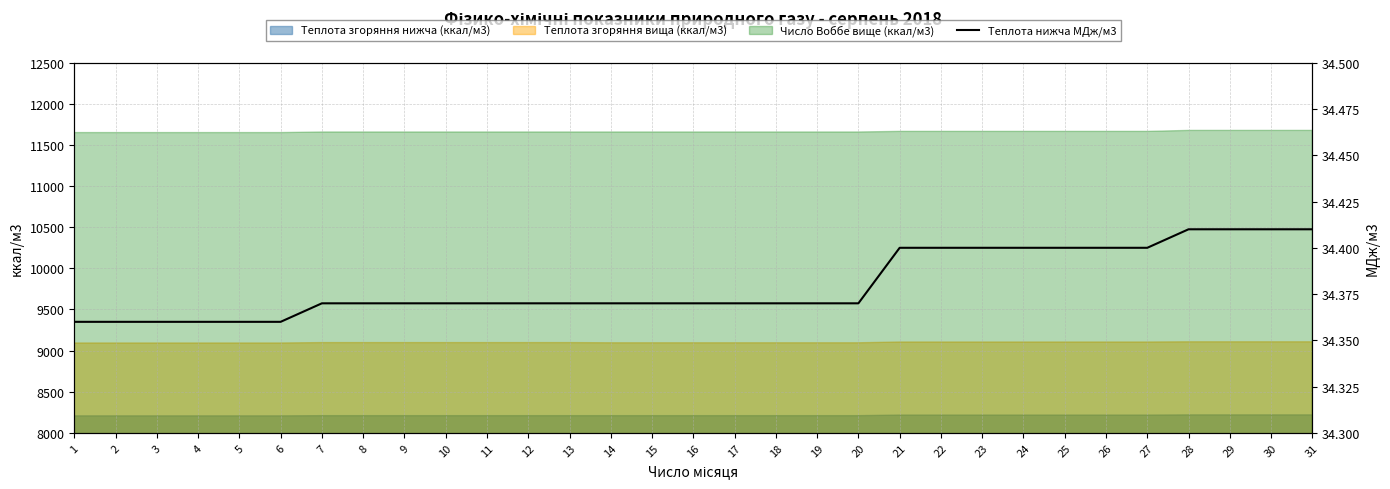

What is the value of the 22nd point from the left?

34.4